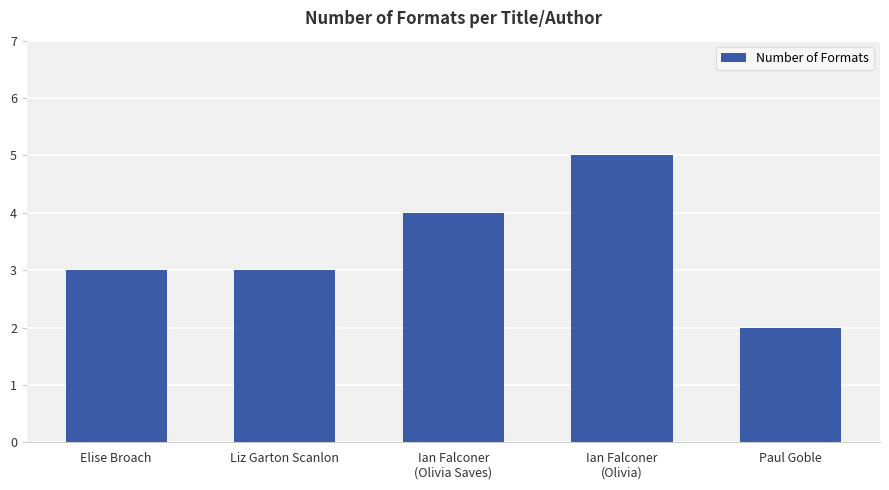

What is the value of the 5th bar from the left?

2